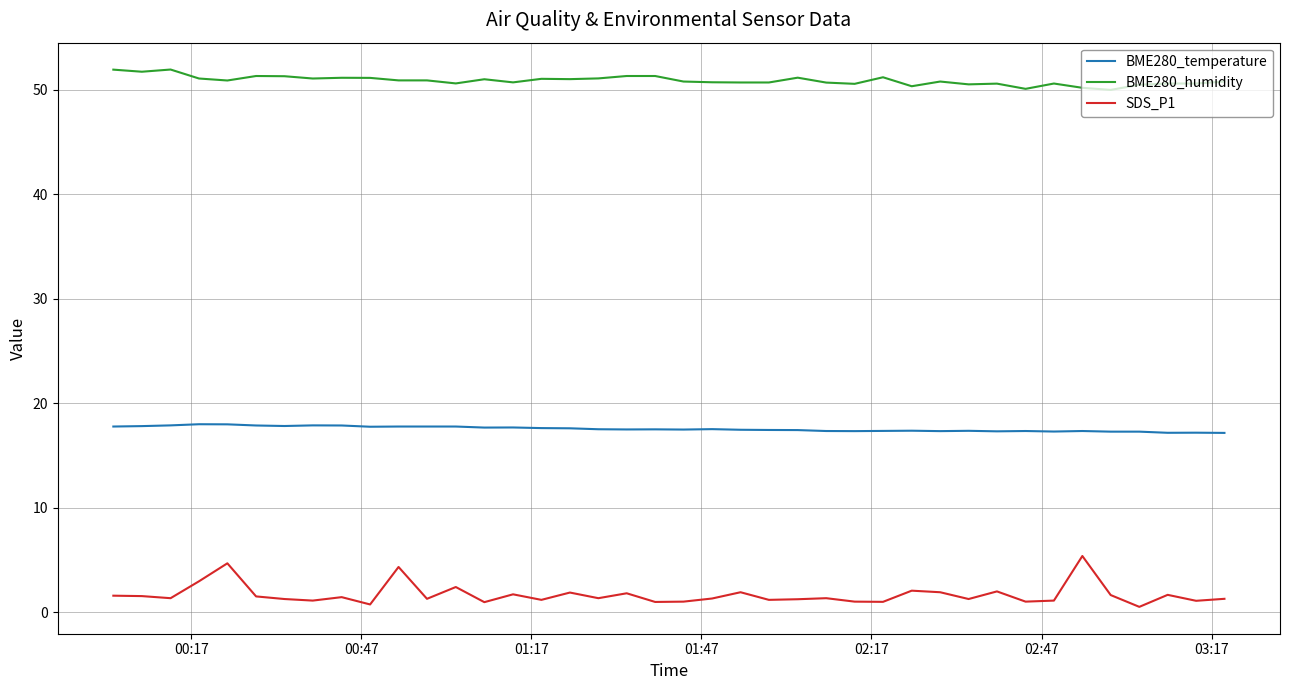

What is the lowest value of the BME280_humidity series?

50.0